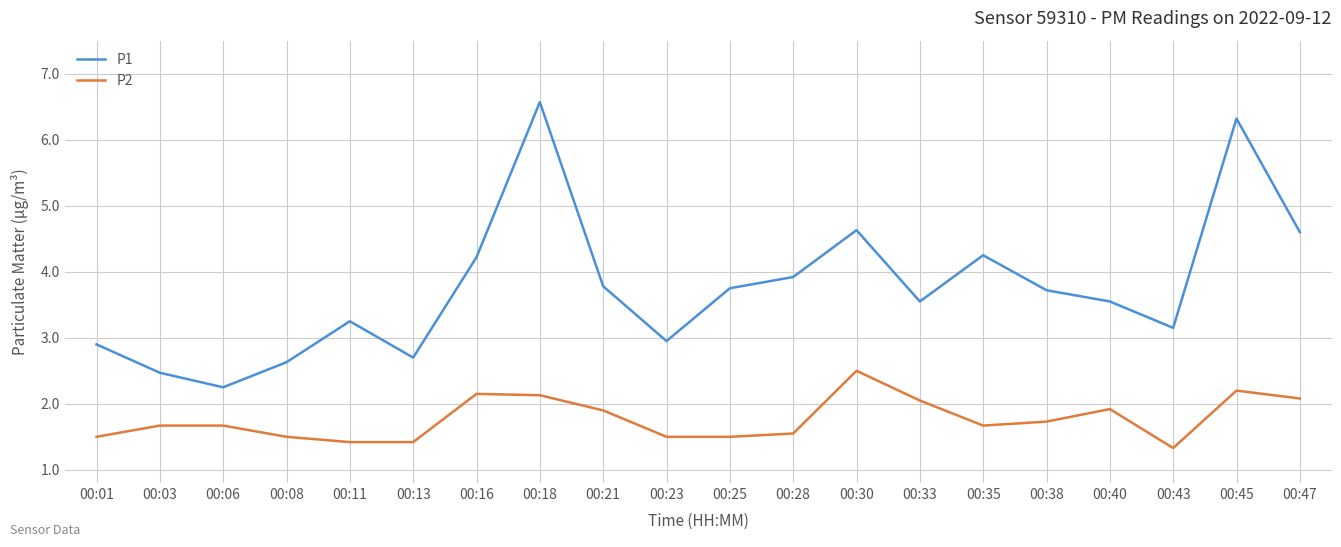

True or false: P2 and P1 intersect in this chart.

False